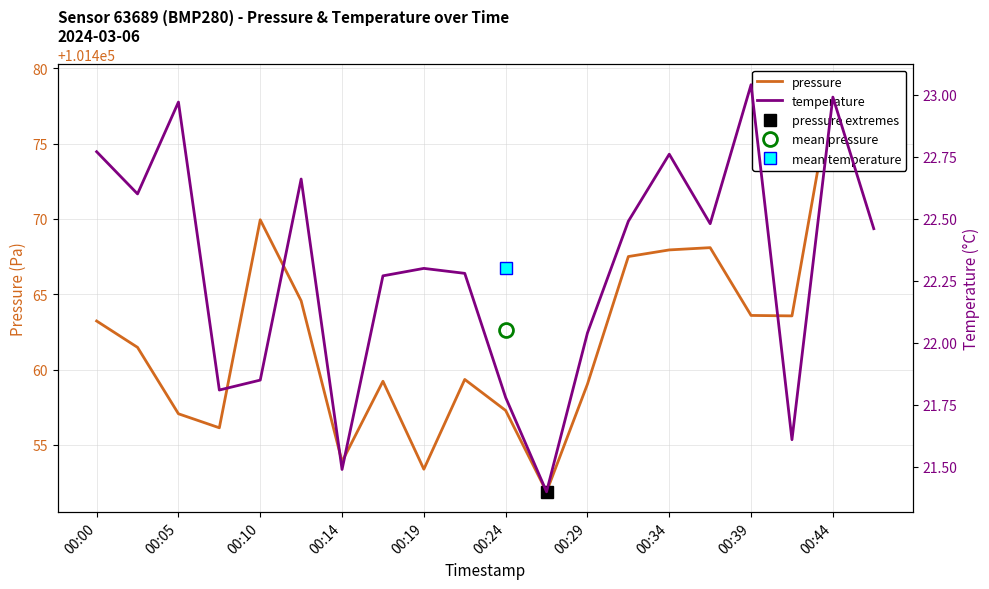

True or false: temperature and pressure intersect in this chart.

False